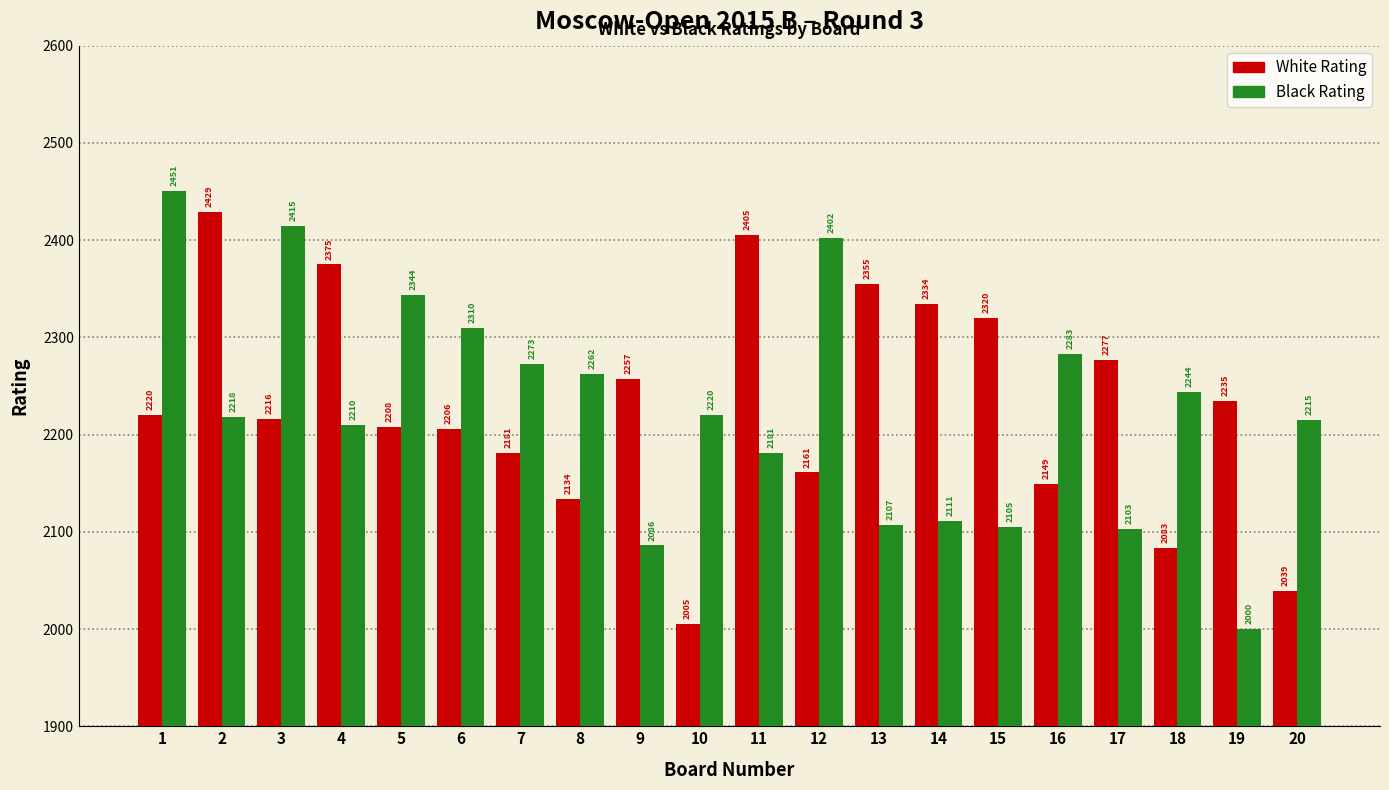

List the labels in order of Black Rating value, smallest first.

19, 9, 17, 15, 13, 14, 11, 4, 20, 2, 10, 18, 8, 7, 16, 6, 5, 12, 3, 1